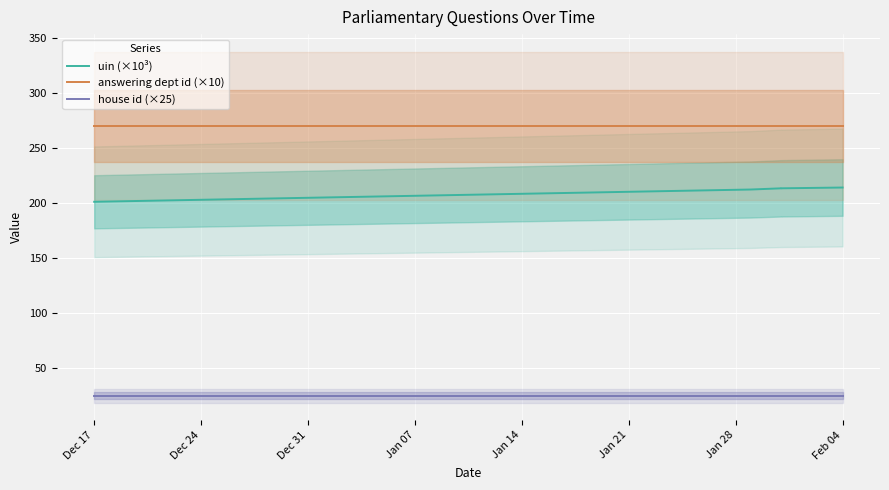

True or false: uin (×10³) and house id (×25) cross at least once.

False